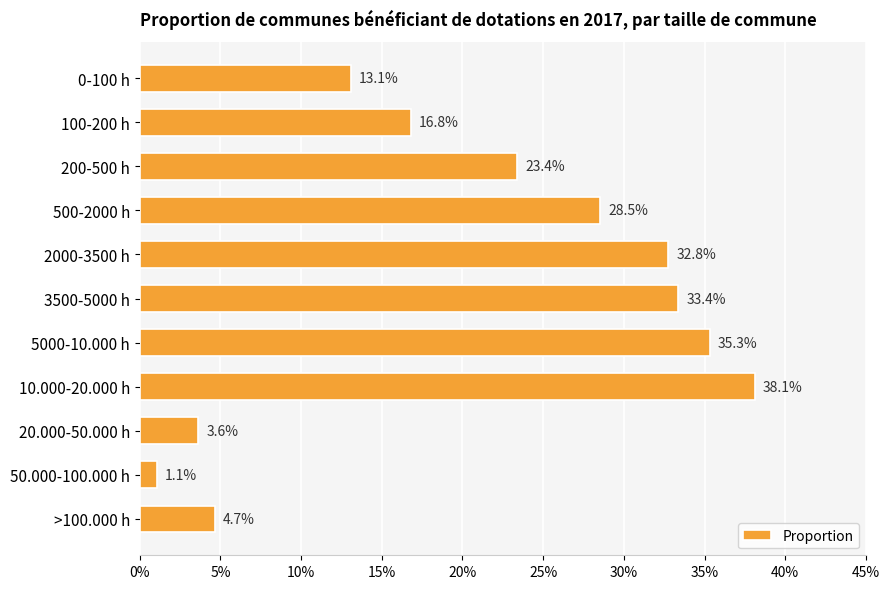

Does the chart contain any negative values?

No